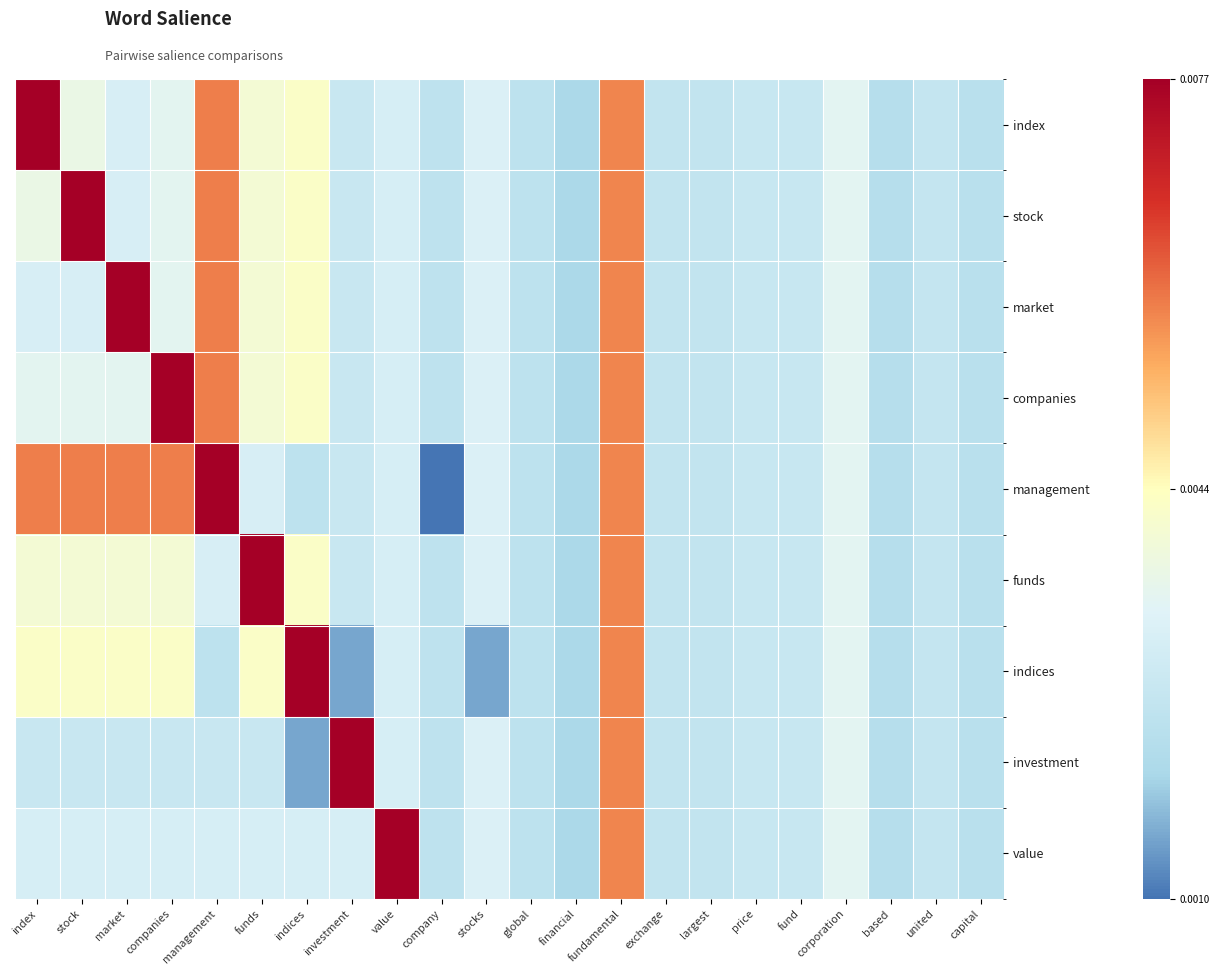

Rank the series at fundamental from lowest to highest value.

index, stock, market, companies, management, funds, indices, investment, value